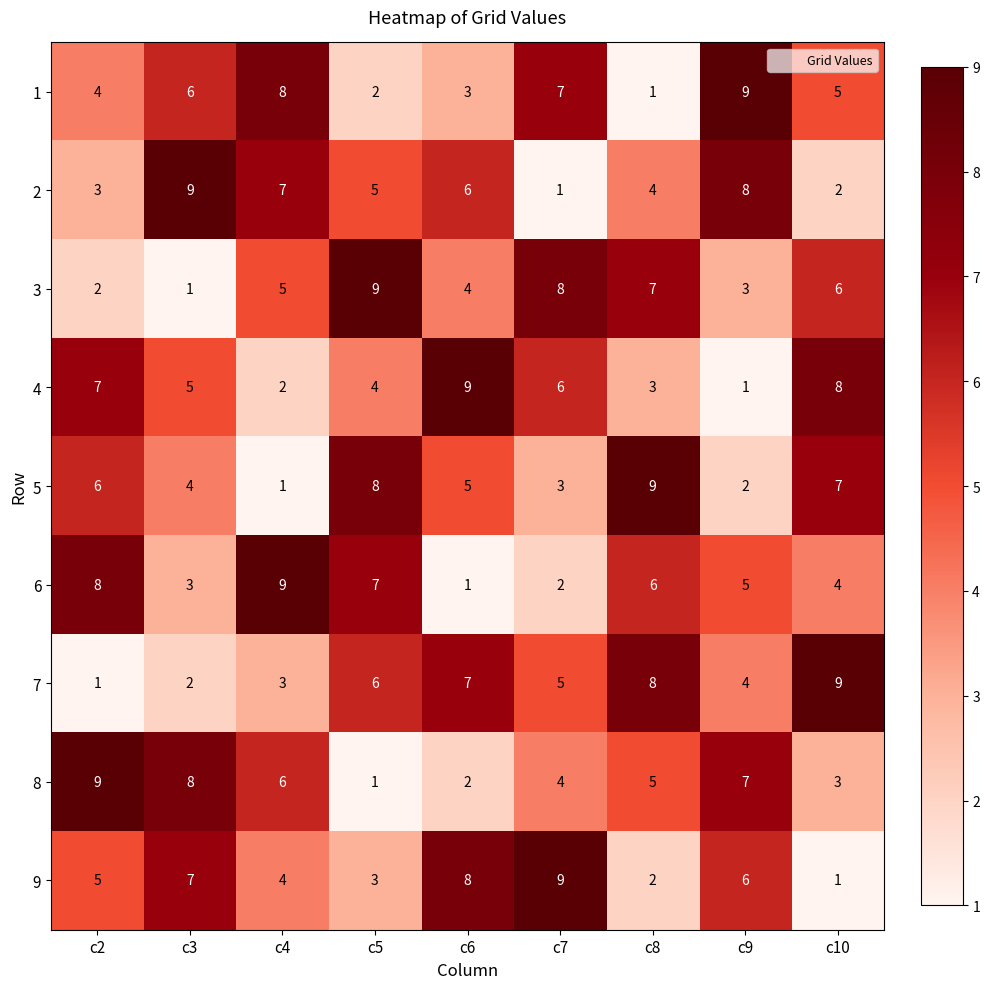

What is the average value of the 7 series?

5